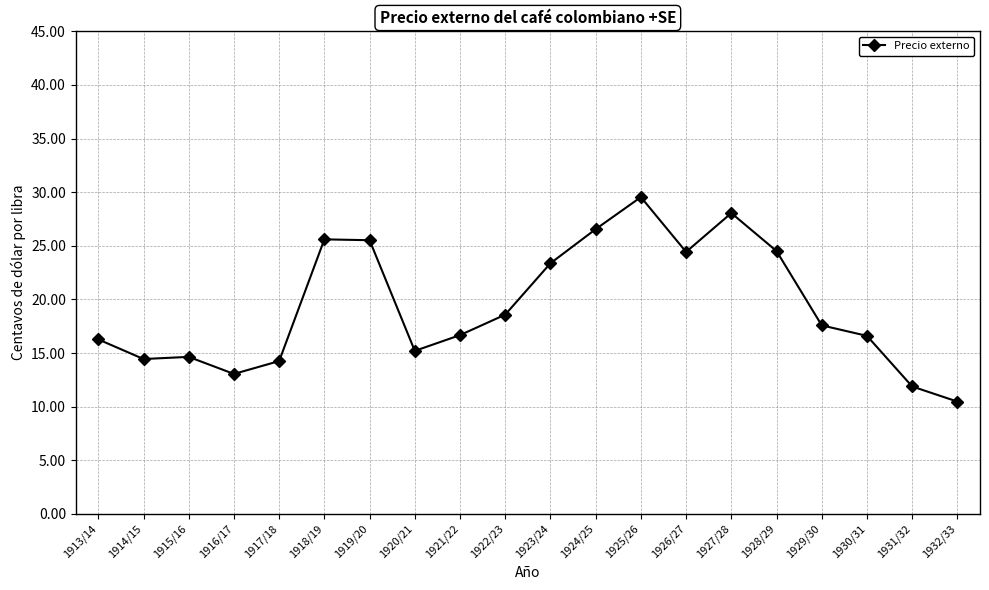

Approximately how many times larger is the value at 1929/30 compared to 1930/31?

1.1